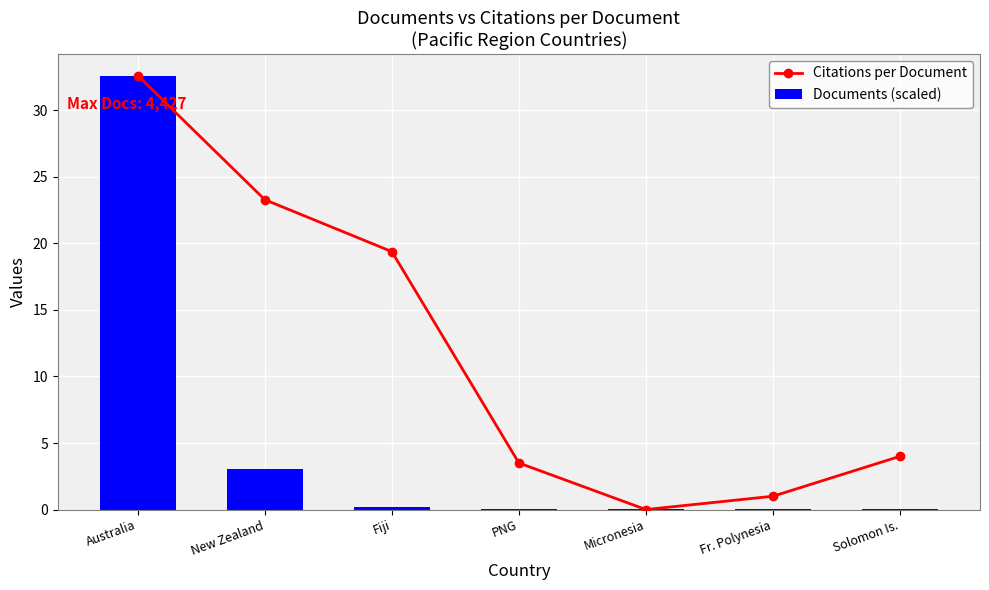

Is it true that Documents (scaled) equals 0.0 at Fr. Polynesia?

True